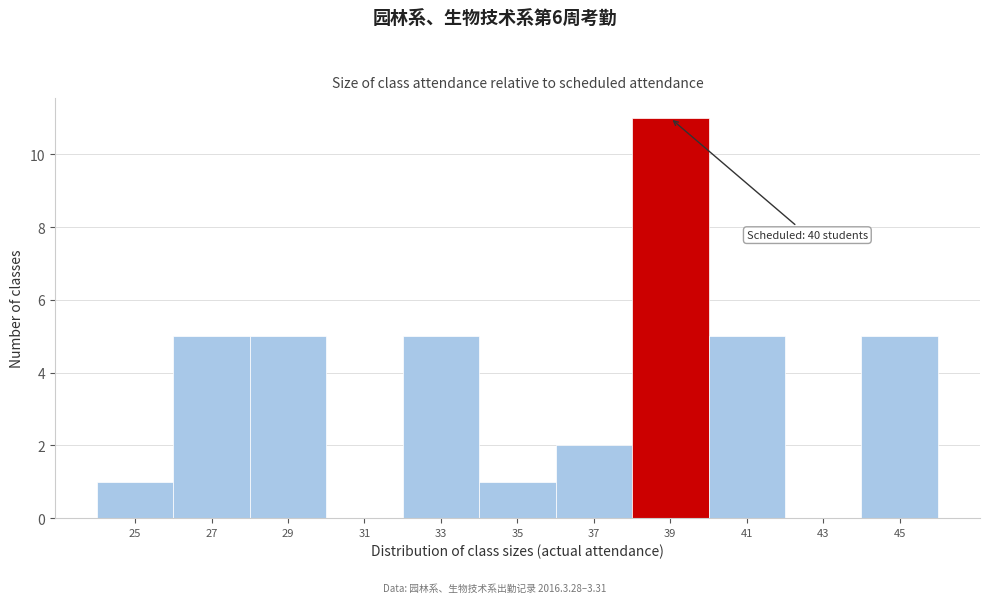

Reading left to right, transcribe all the data shown in this chart.

25=1	27=5	29=5	31=0	33=5	35=1	37=2	39=11	41=5	43=0	45=5